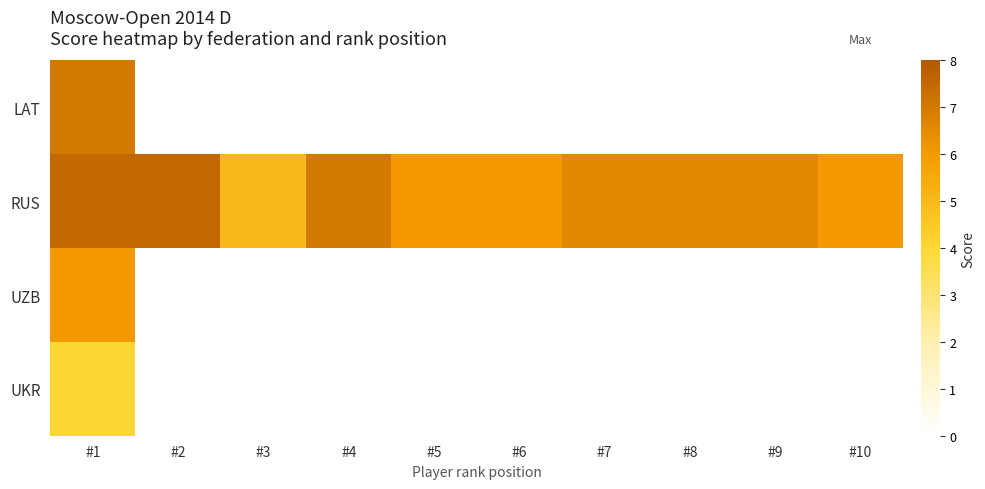

Which has a higher value, #8 or #9?

#9